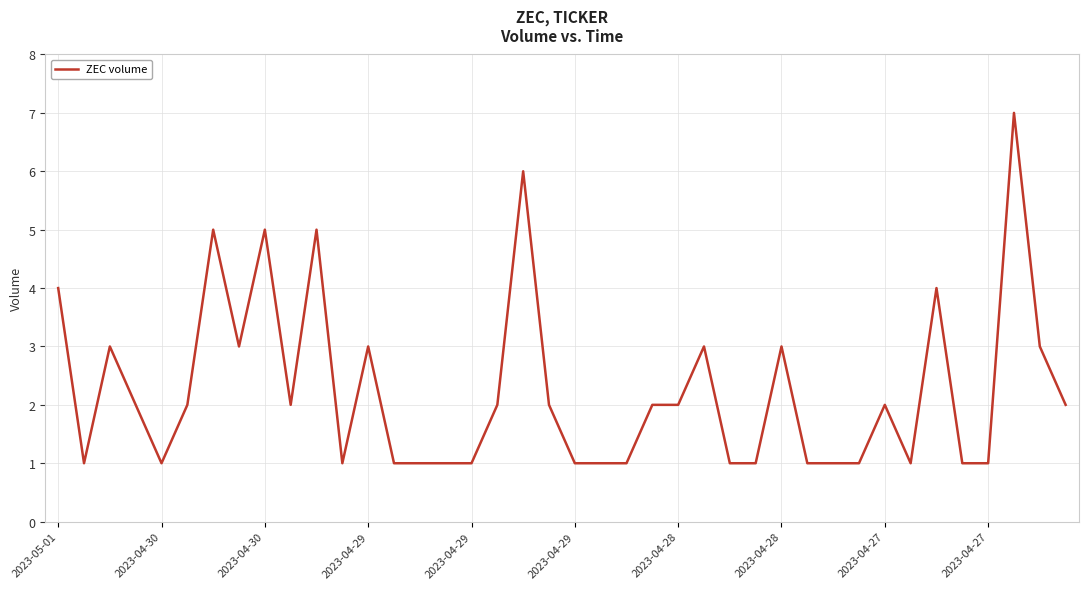

What is the difference between the maximum and minimum values?

6